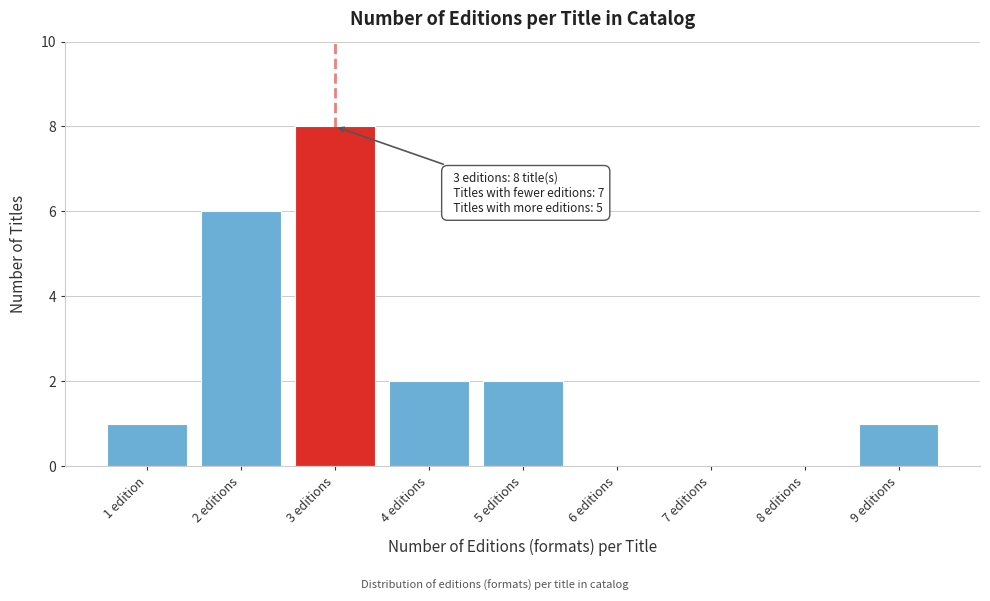

Reading right to left, list all the values displayed in this chart.

9 editions=1	8 editions=0	7 editions=0	6 editions=0	5 editions=2	4 editions=2	3 editions=8	2 editions=6	1 edition=1